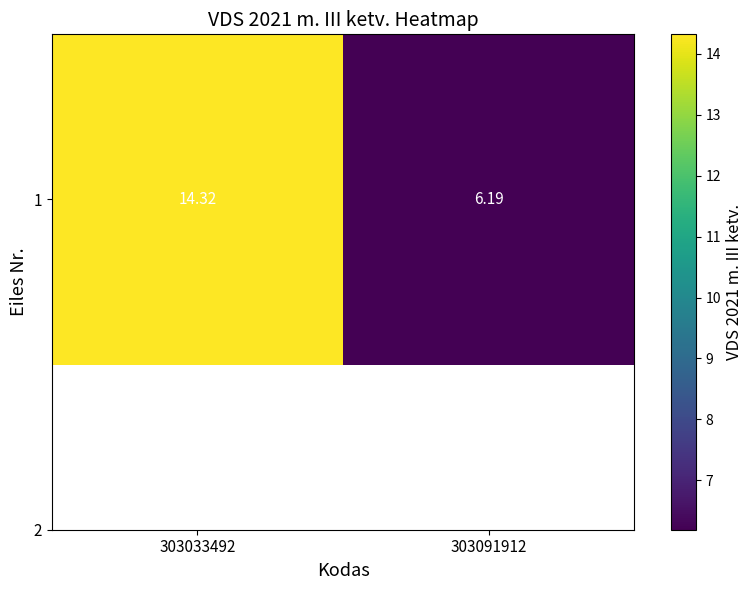

Approximately how many times larger is the value at 303091912 compared to 303033492?

0.4